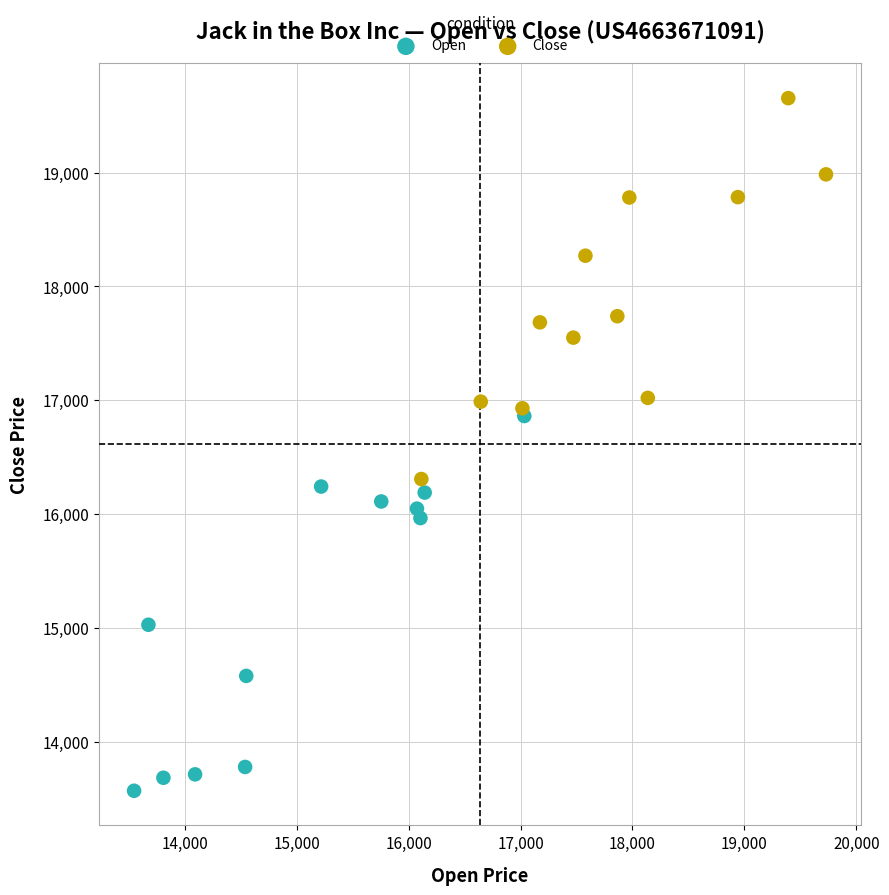

Which series has the largest Y range (max minus min)?

Close